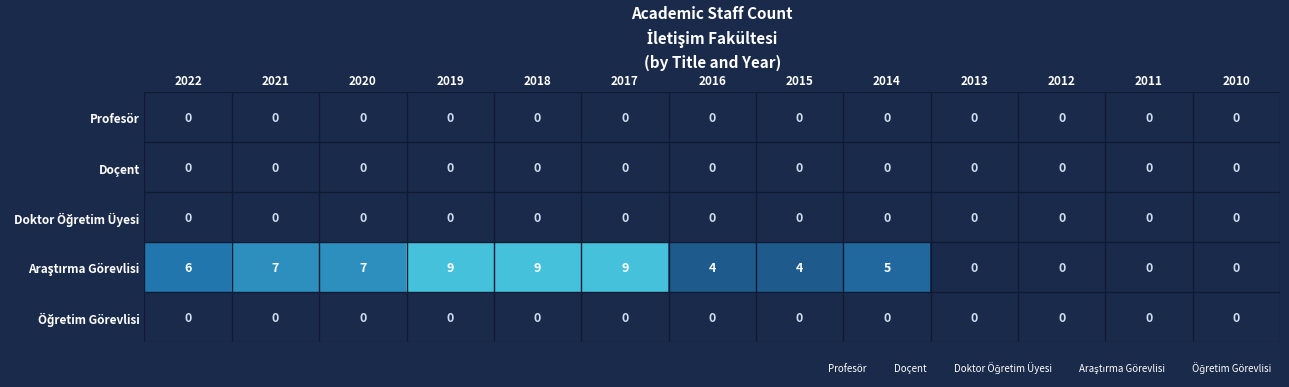

What is the spread (max minus min) of values at 2015?

4